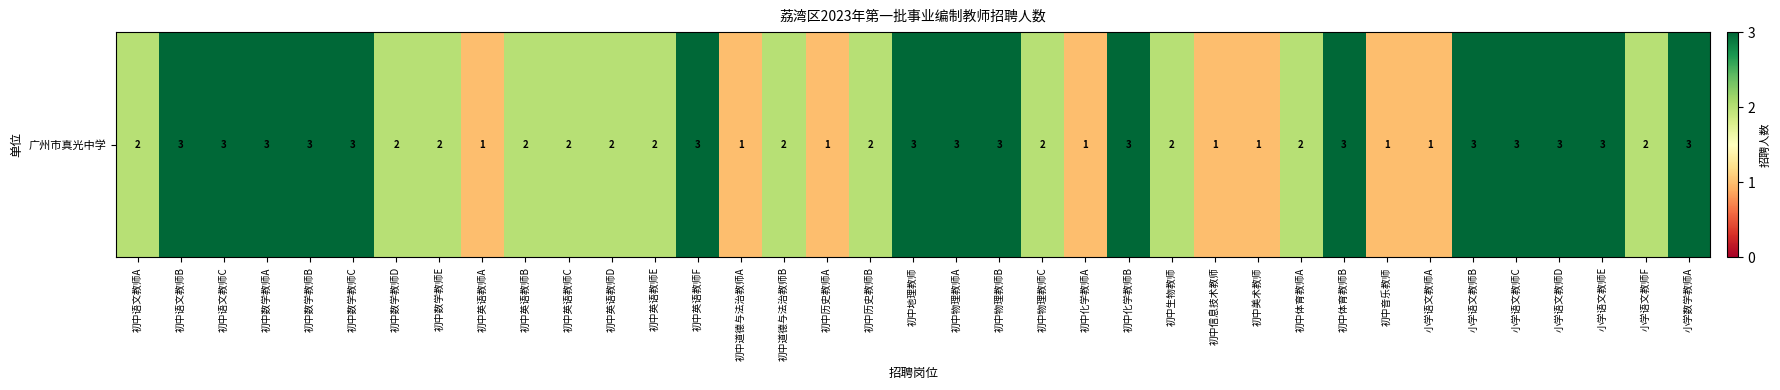

The value at 初中道德与法治教师B is 1. True or false?

False